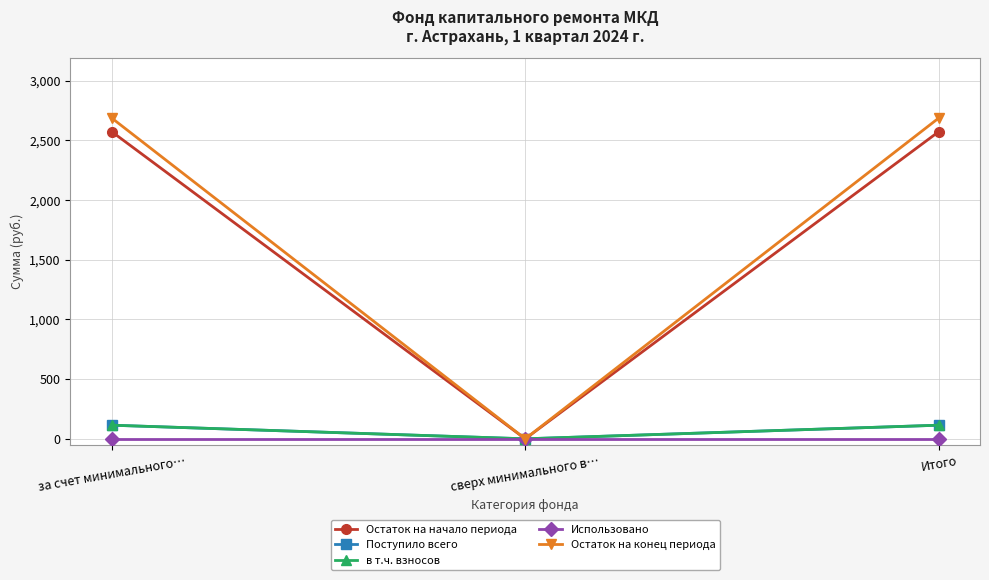

At which label is Остаток на конец периода closest to 1343?

сверх минимального в…